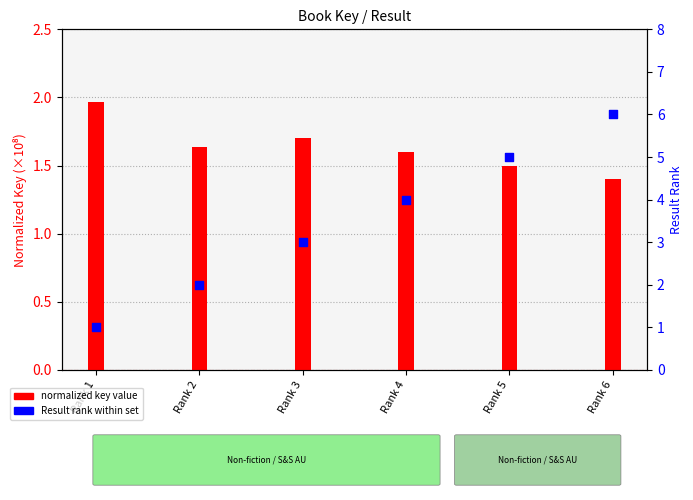

Is the value of normalized key value at Rank 2 greater than the value of Result rank within set at Rank 4?

No